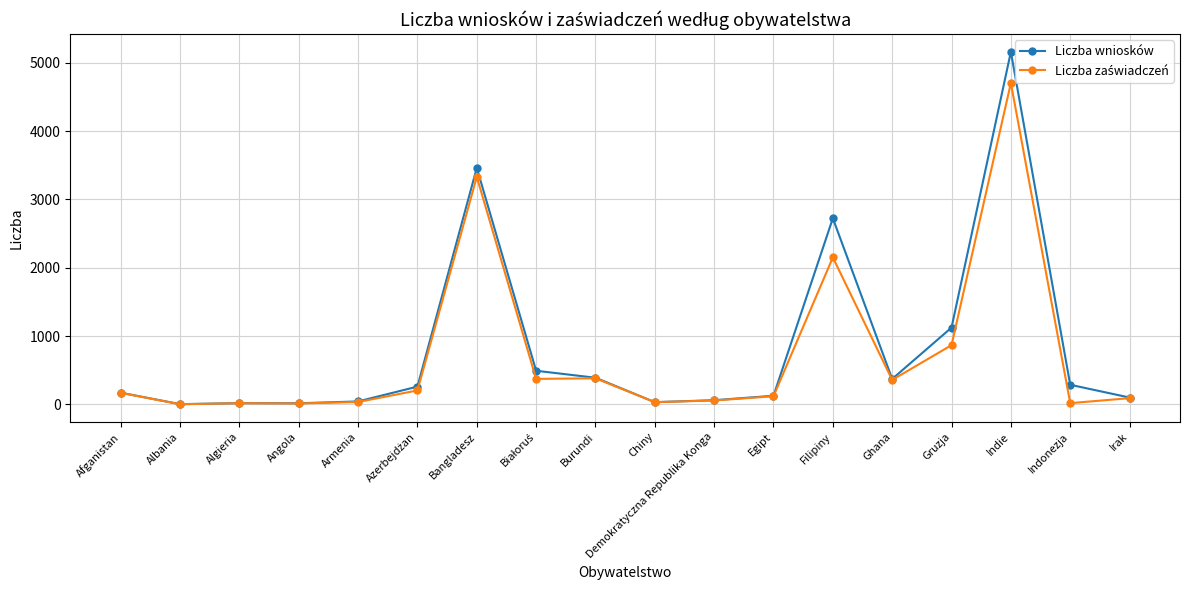

What is the label of the 17th point from the right?

Albania